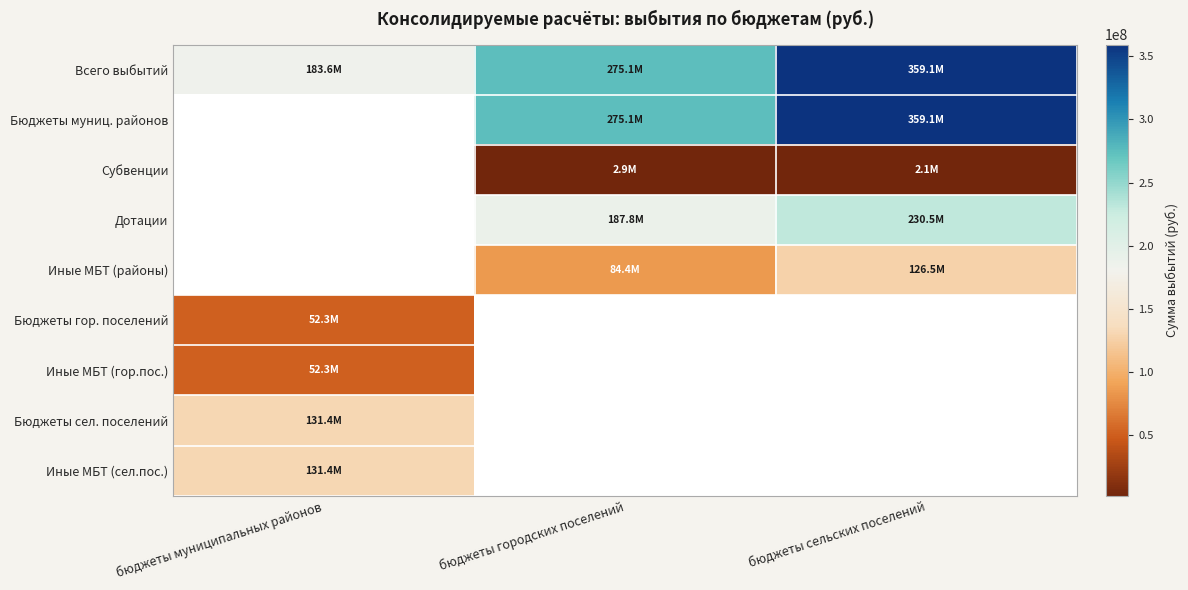

How many positive values does the Иные МБТ (сел.пос.) series have?

1